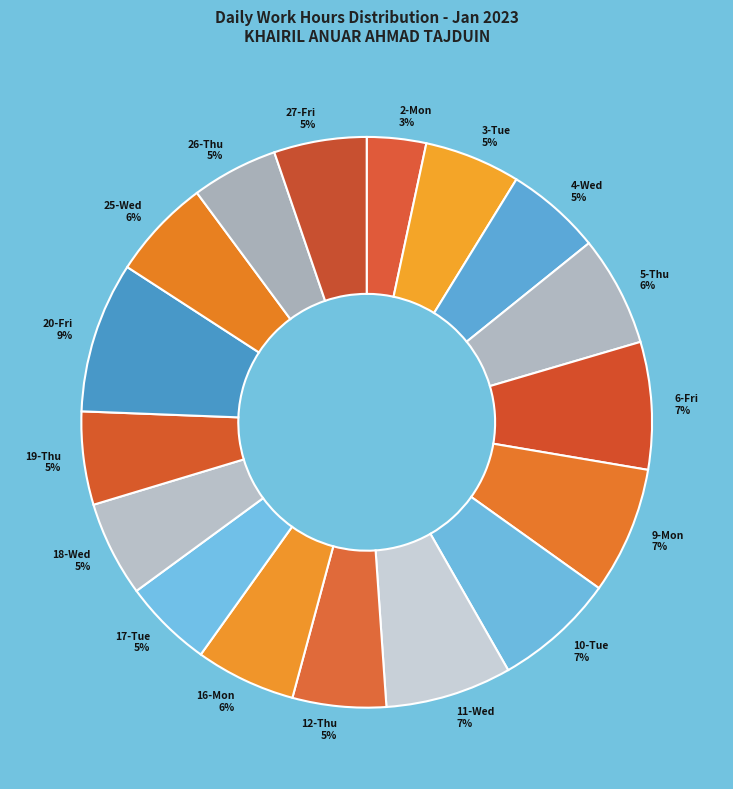

What percentage is the 12-Thu slice, to the nearest percent?

5%